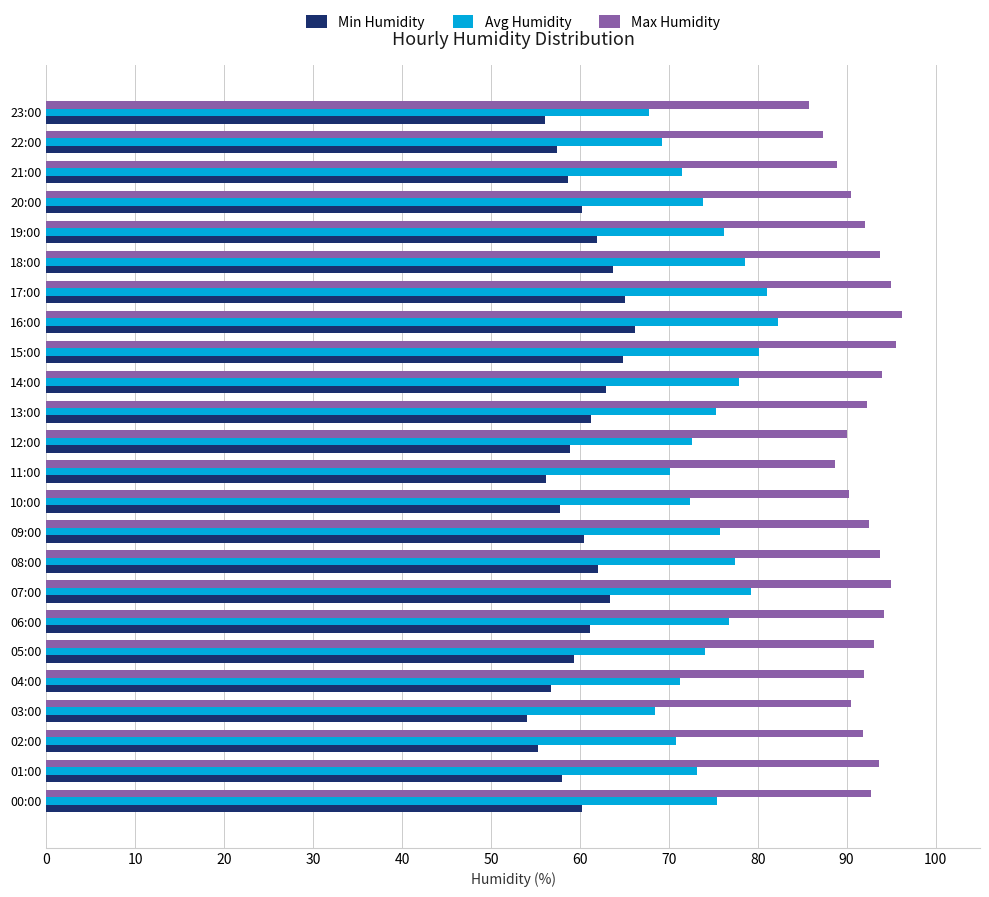

What is the difference between the maximum and minimum values in the Min Humidity series?

12.1